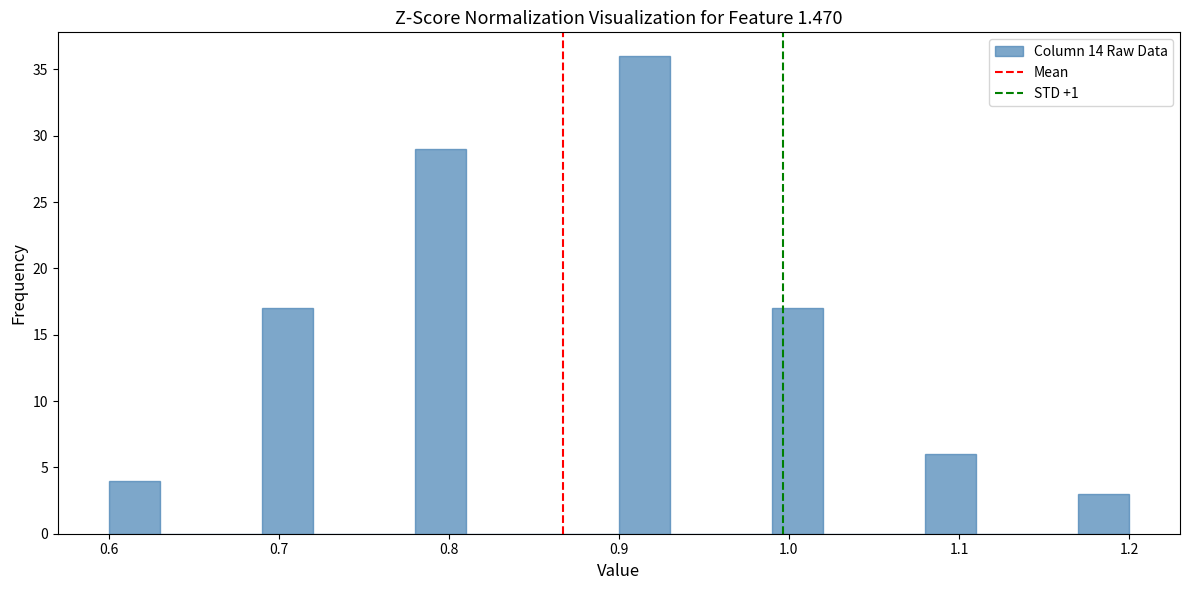

Around what value on the x-axis is the tallest bar? Give the approximate position of its centre, as read against the axis.

0.92